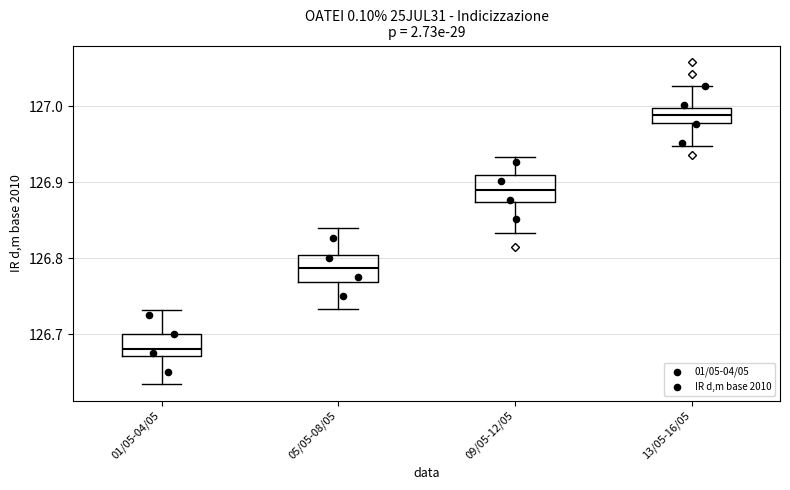

Reading left to right, transcribe this box plot: for each box, give where its median line is, the range the box spans, and where its two whiskers end, as read against the y-axis. The values are not printed on the chart, so give them approximately, as read against the axis.

01/05-04/05: median 126.68, box 126.67 to 126.70, whiskers 126.63 to 126.73
05/05-08/05: median 126.79, box 126.77 to 126.80, whiskers 126.73 to 126.84
09/05-12/05: median 126.89, box 126.87 to 126.91, whiskers 126.83 to 126.93
13/05-16/05: median 126.99, box 126.98 to 127.00, whiskers 126.95 to 127.03